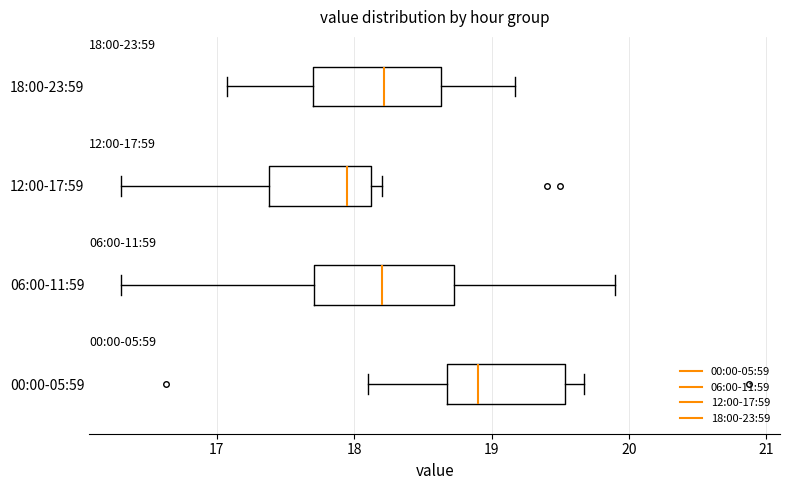

Which box's median line is the furthest to the right?

00:00-05:59